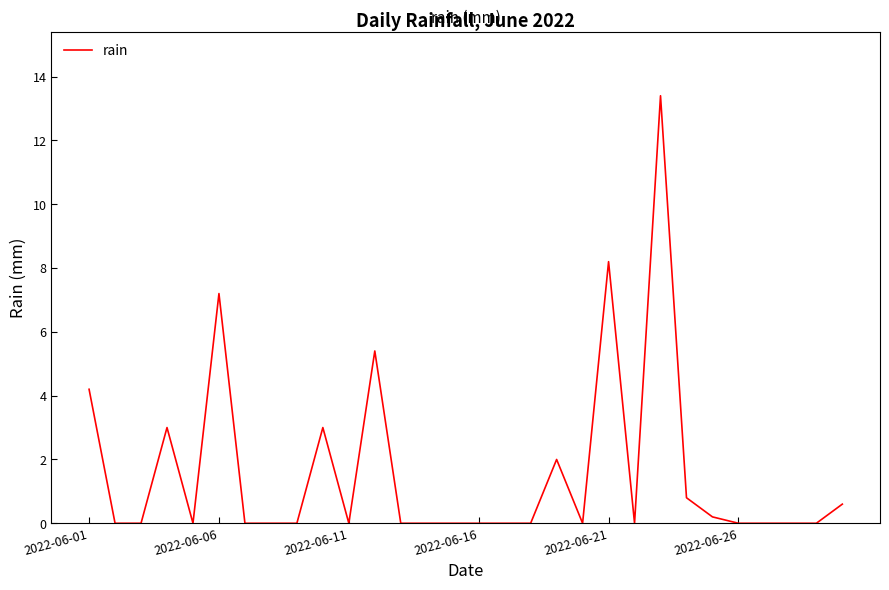

What is the maximum value shown in the chart?

13.4